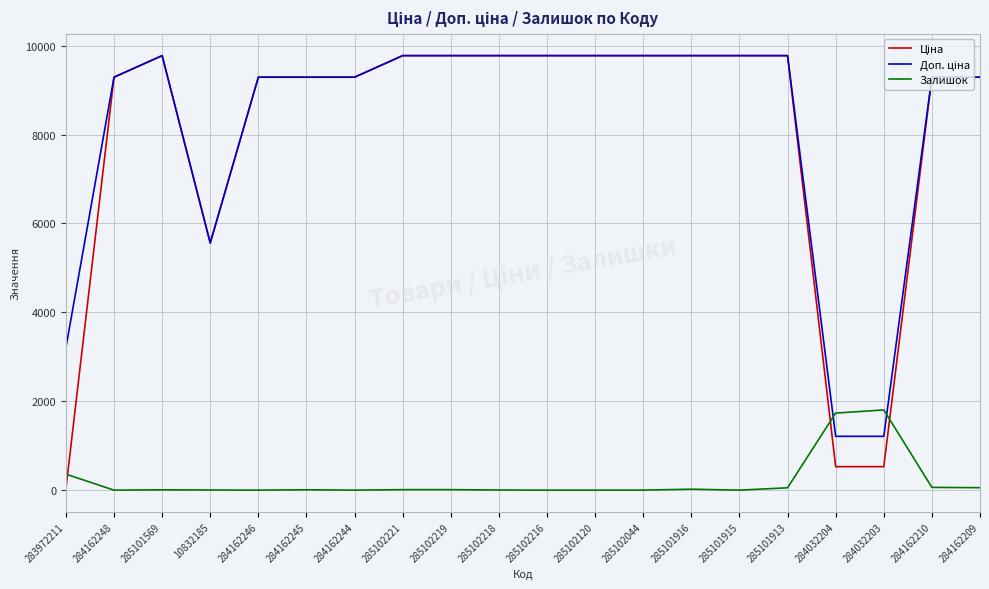

True or false: Залишок has a value of 55.0 at 284162209.

True